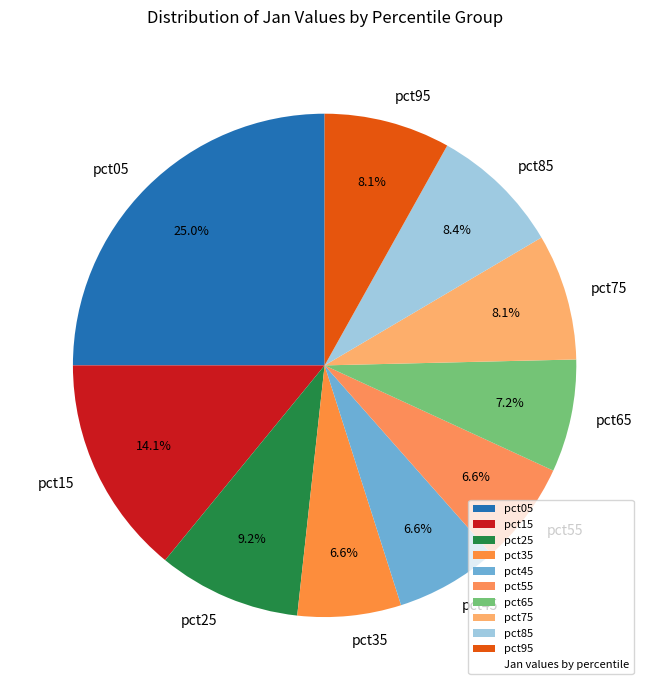

Is pct45 the majority of the pie?

No